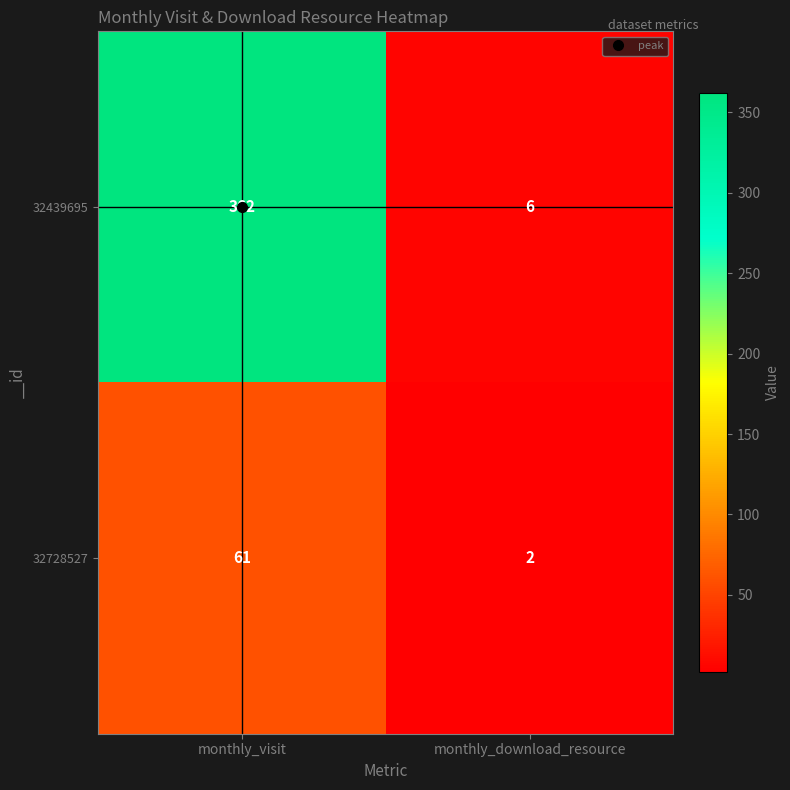

At how many categories does at least one series exceed 186?

1